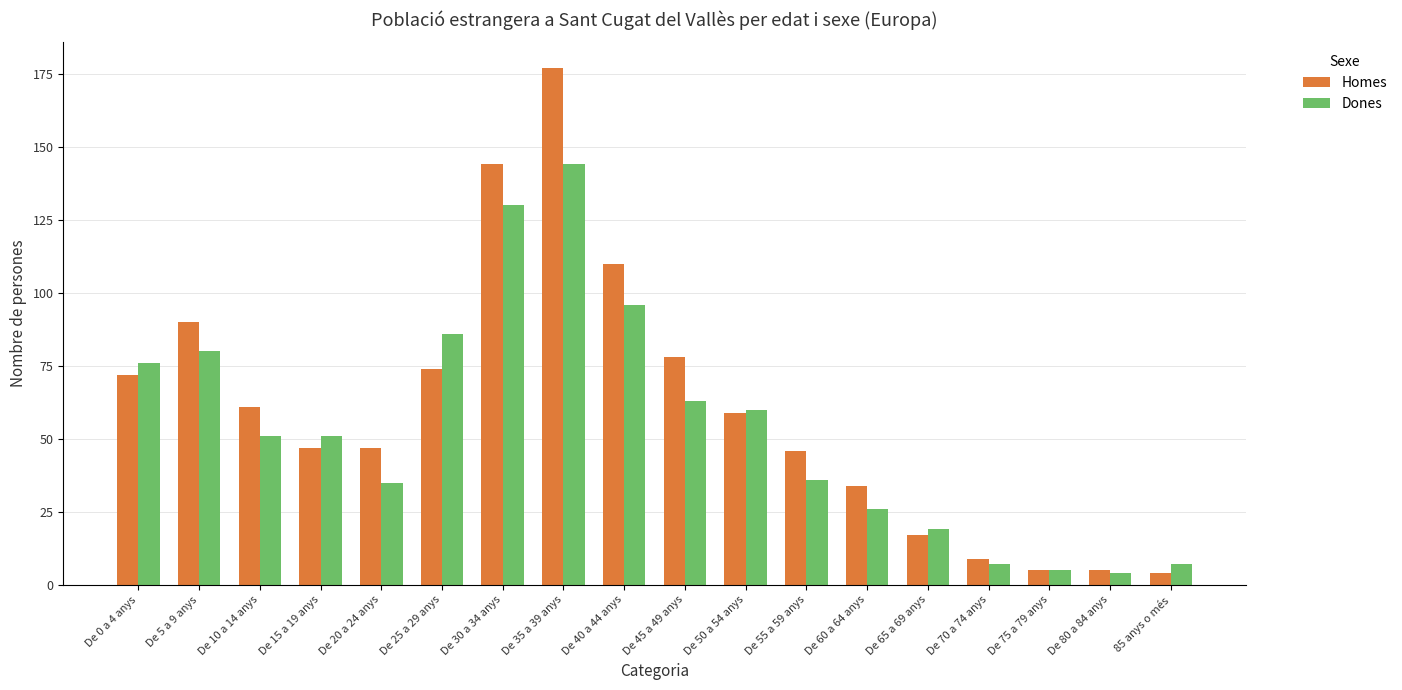

Reading left to right, list all the values displayed in this chart.

Homes: De 0 a 4 anys=72	De 5 a 9 anys=90	De 10 a 14 anys=61	De 15 a 19 anys=47	De 20 a 24 anys=47	De 25 a 29 anys=74	De 30 a 34 anys=144	De 35 a 39 anys=177	De 40 a 44 anys=110	De 45 a 49 anys=78	De 50 a 54 anys=59	De 55 a 59 anys=46	De 60 a 64 anys=34	De 65 a 69 anys=17	De 70 a 74 anys=9	De 75 a 79 anys=5	De 80 a 84 anys=5	85 anys o més=4
Dones: De 0 a 4 anys=76	De 5 a 9 anys=80	De 10 a 14 anys=51	De 15 a 19 anys=51	De 20 a 24 anys=35	De 25 a 29 anys=86	De 30 a 34 anys=130	De 35 a 39 anys=144	De 40 a 44 anys=96	De 45 a 49 anys=63	De 50 a 54 anys=60	De 55 a 59 anys=36	De 60 a 64 anys=26	De 65 a 69 anys=19	De 70 a 74 anys=7	De 75 a 79 anys=5	De 80 a 84 anys=4	85 anys o més=7